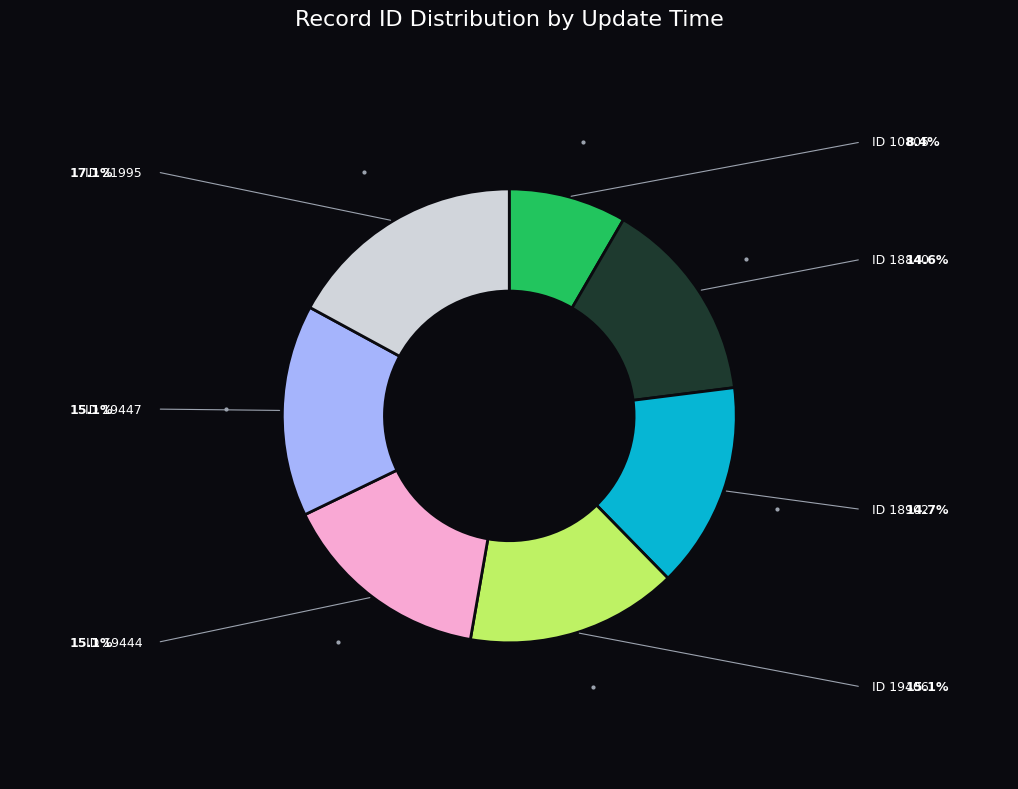

Is there any slice that represents more than half of the pie?

No